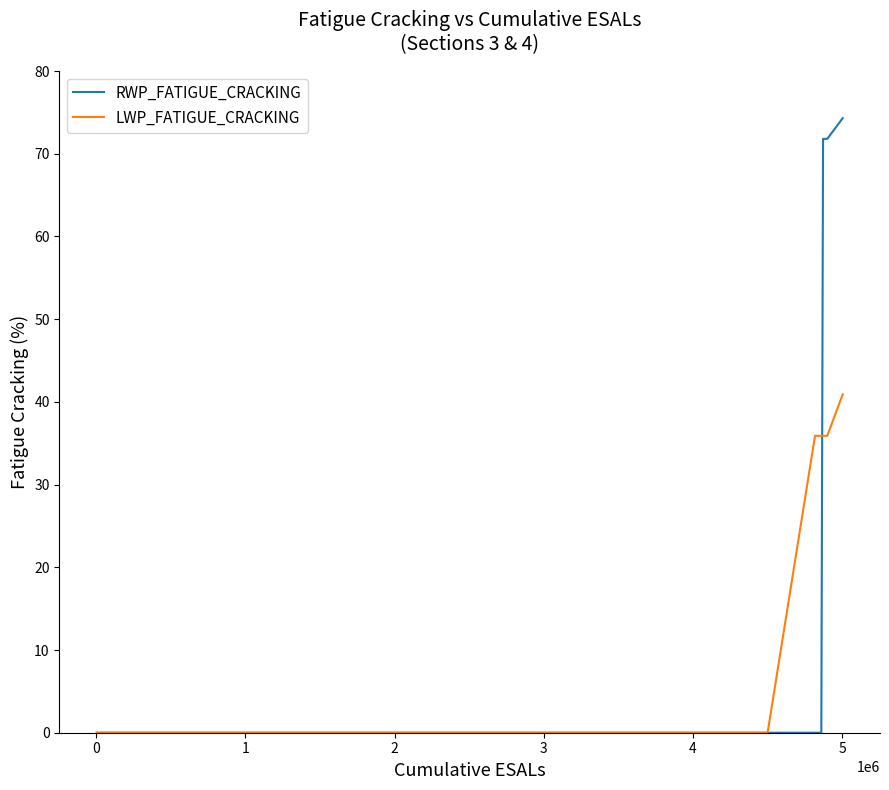

What is the maximum value for RWP_FATIGUE_CRACKING?

74.3